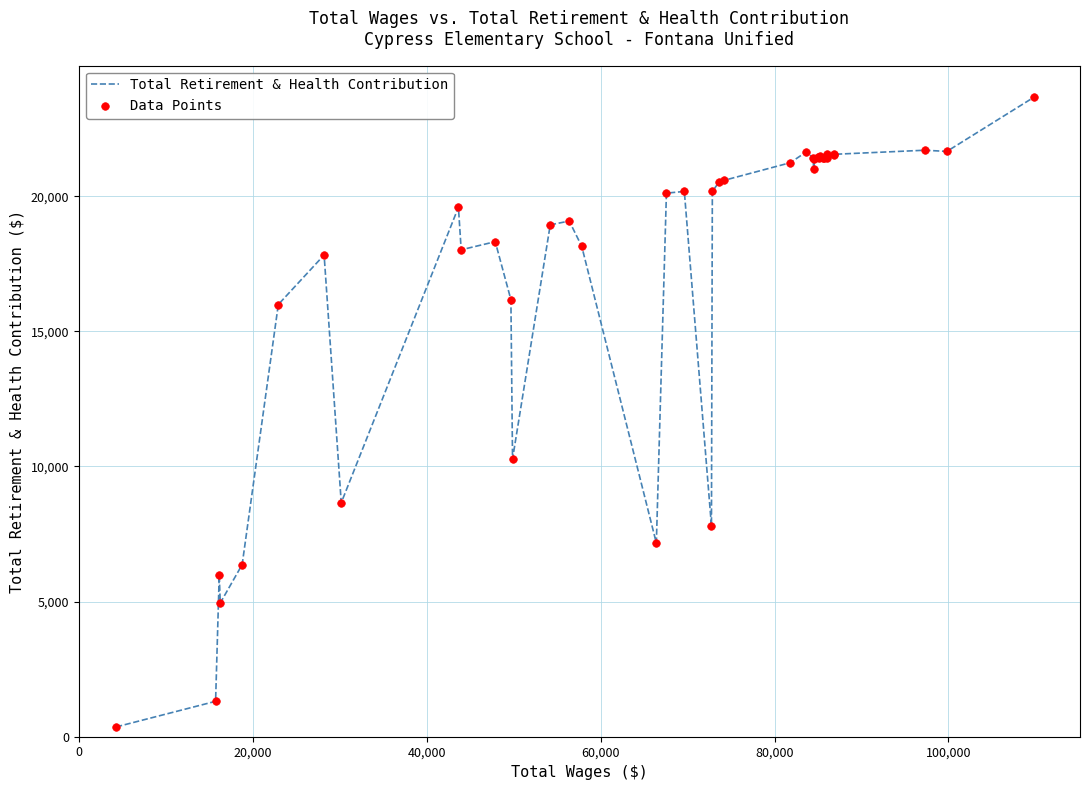

What is the greatest value displayed?

23669.2